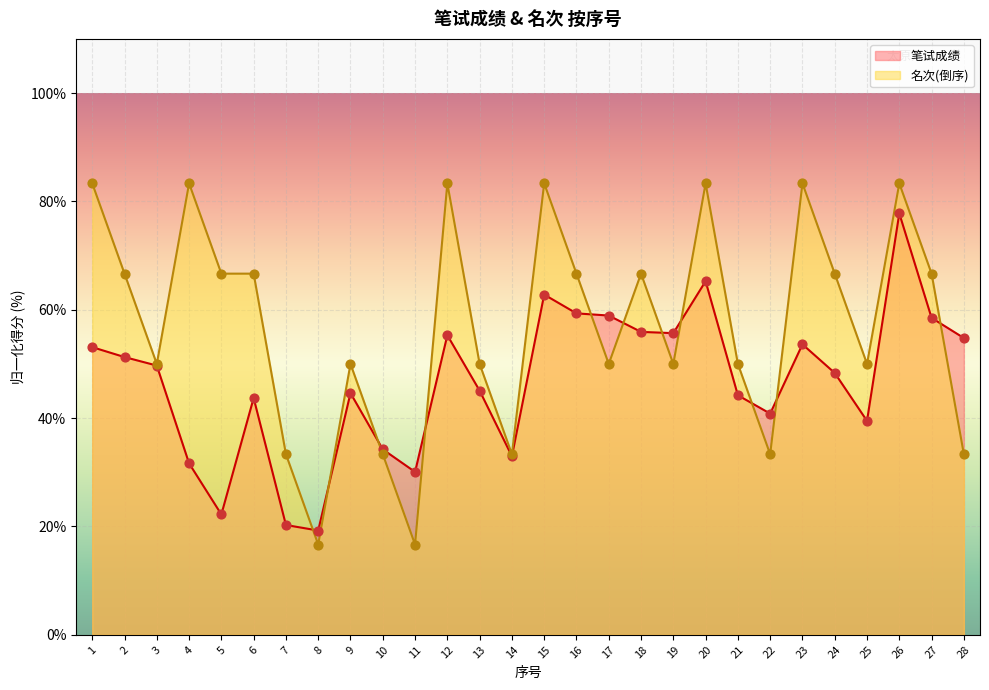

What is the total value across all series at 12?

138.6